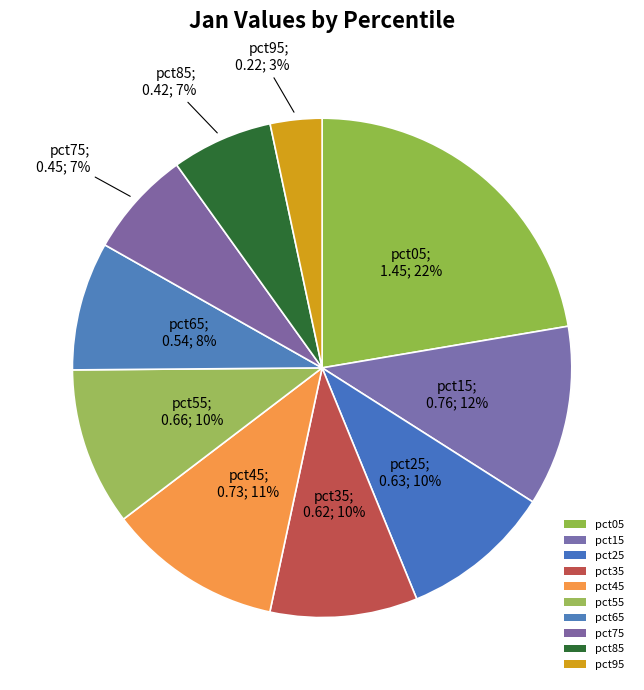

Combined, do pct95 and pct35 account for over 50%?

No